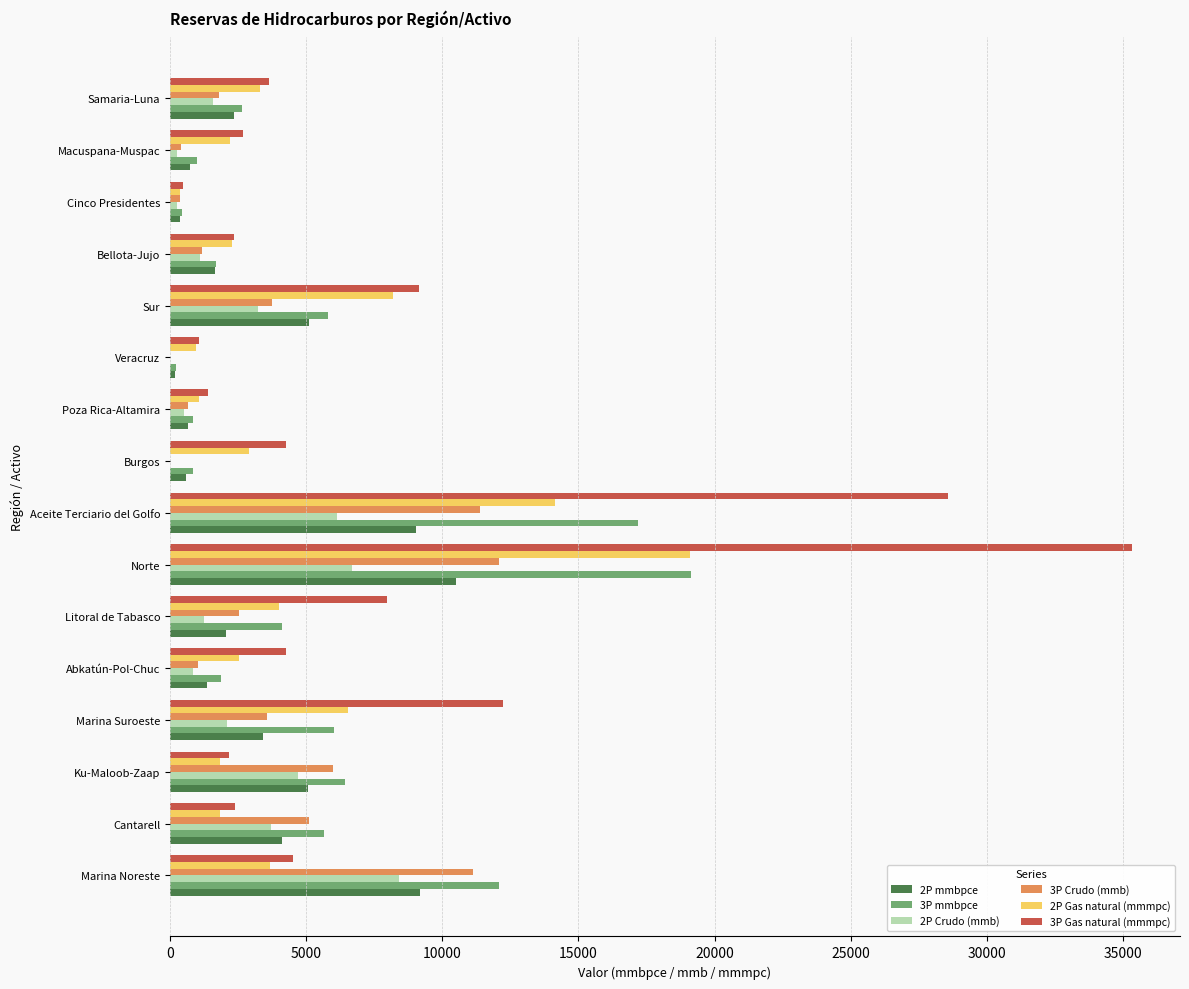

True or false: 3P Crudo (mmb) has a value of 3551.4 at Marina Suroeste.

True